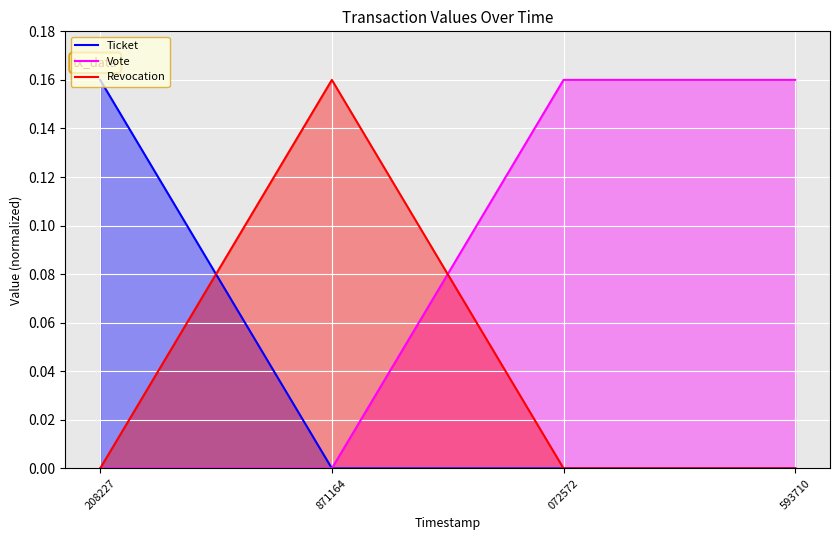

How many intersections are there between Vote and Revocation?

1